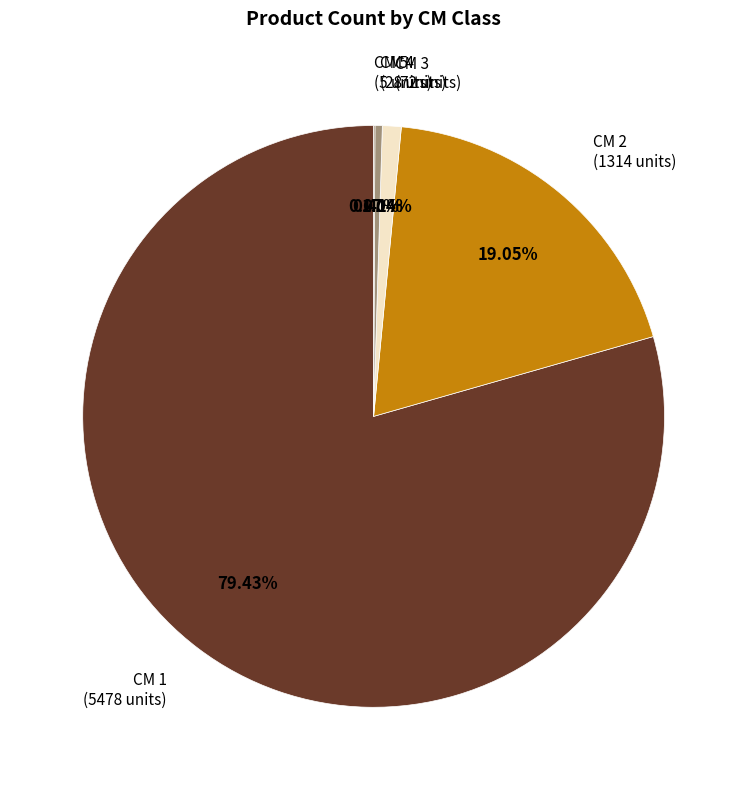

Between CM 1 (5478 units) and CM 2 (1314 units), which is larger?

CM 1 (5478 units)